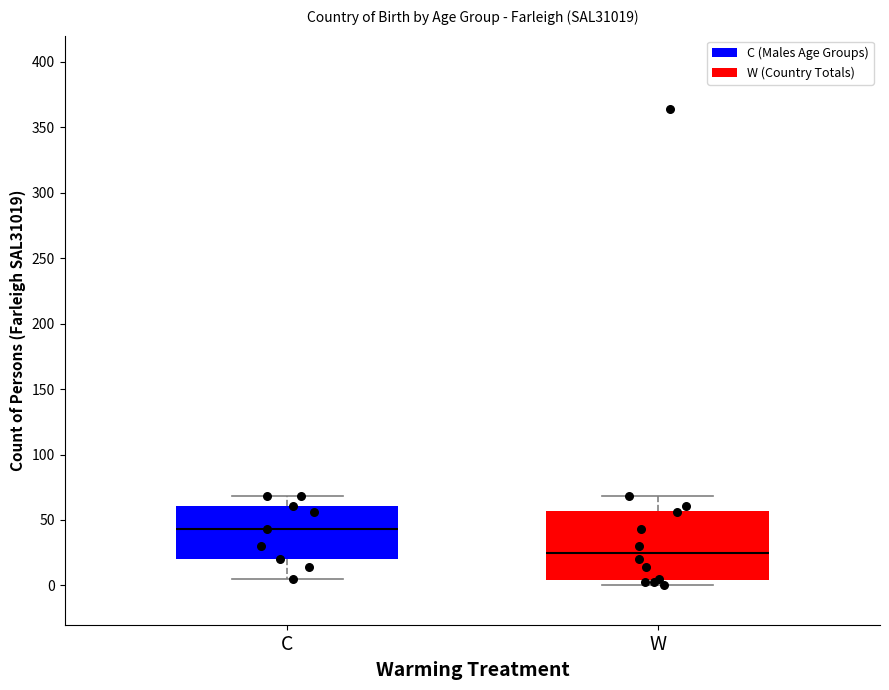

Reading left to right, read every box against the y-axis: the position of its median line, the range the box covers, and the ends of its whiskers. The values are not printed on the chart, so give them approximately, as read against the axis.

C: median 45, box 20 to 60, whiskers 5 to 70
W: median 25, box 5 to 55, whiskers 0 to 70